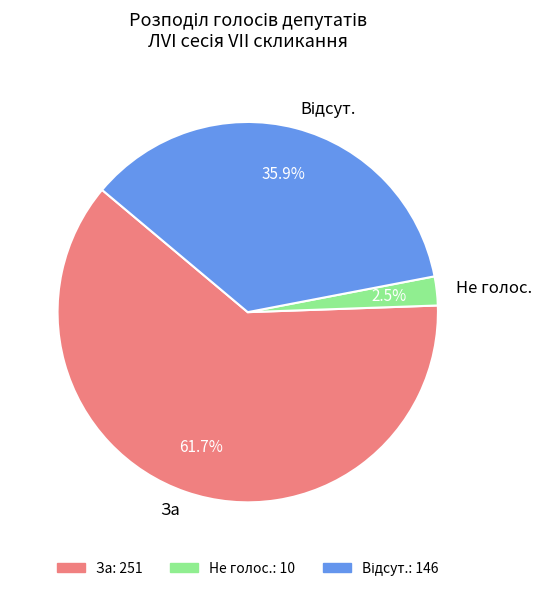

Which slice is the smallest?

Не голос.